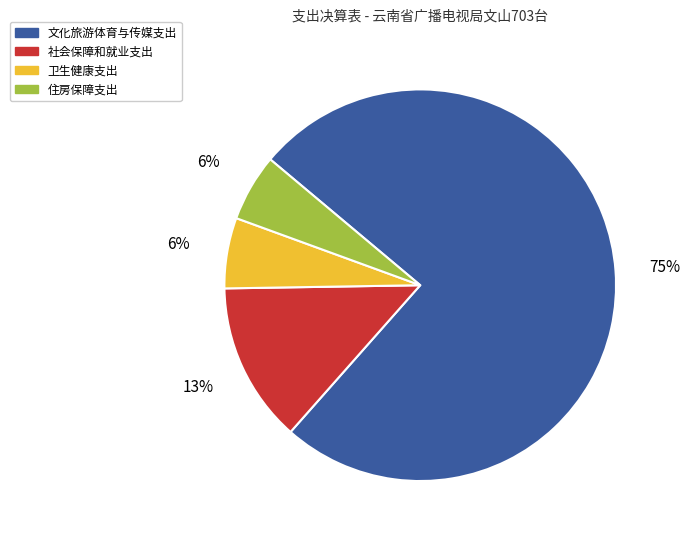

Which has a higher value, 文化旅游体育与传媒支出 or 社会保障和就业支出?

文化旅游体育与传媒支出